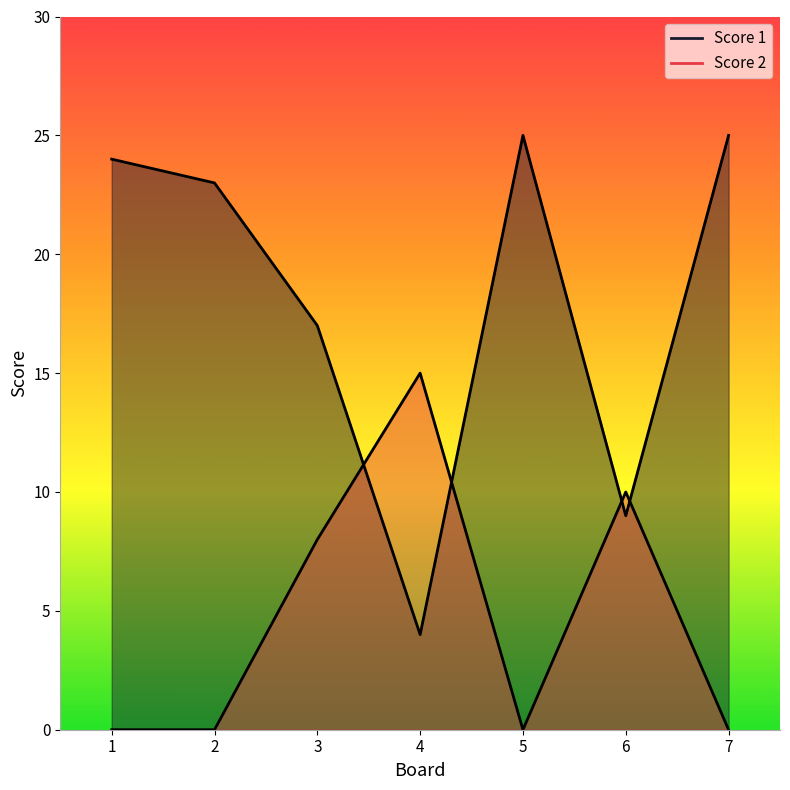

How many interior local valleys does the Score 2 series have?

1